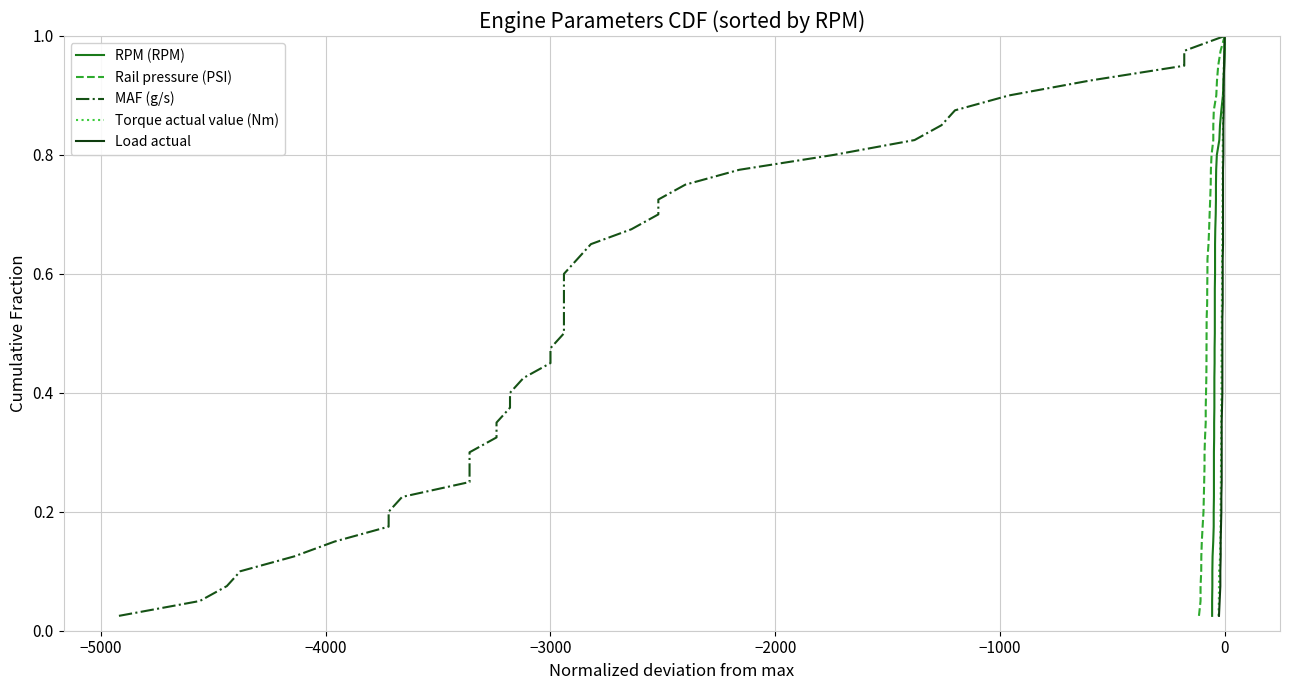

True or false: Load actual and Torque actual value (Nm) intersect in this chart.

False